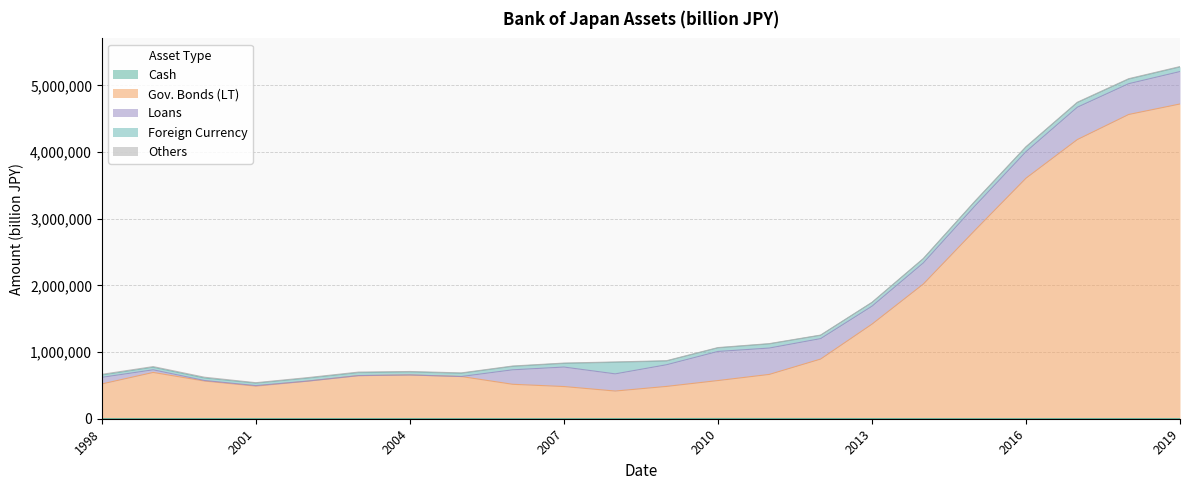

What is the sum of all Gov. Bonds (LT) values?

32092715